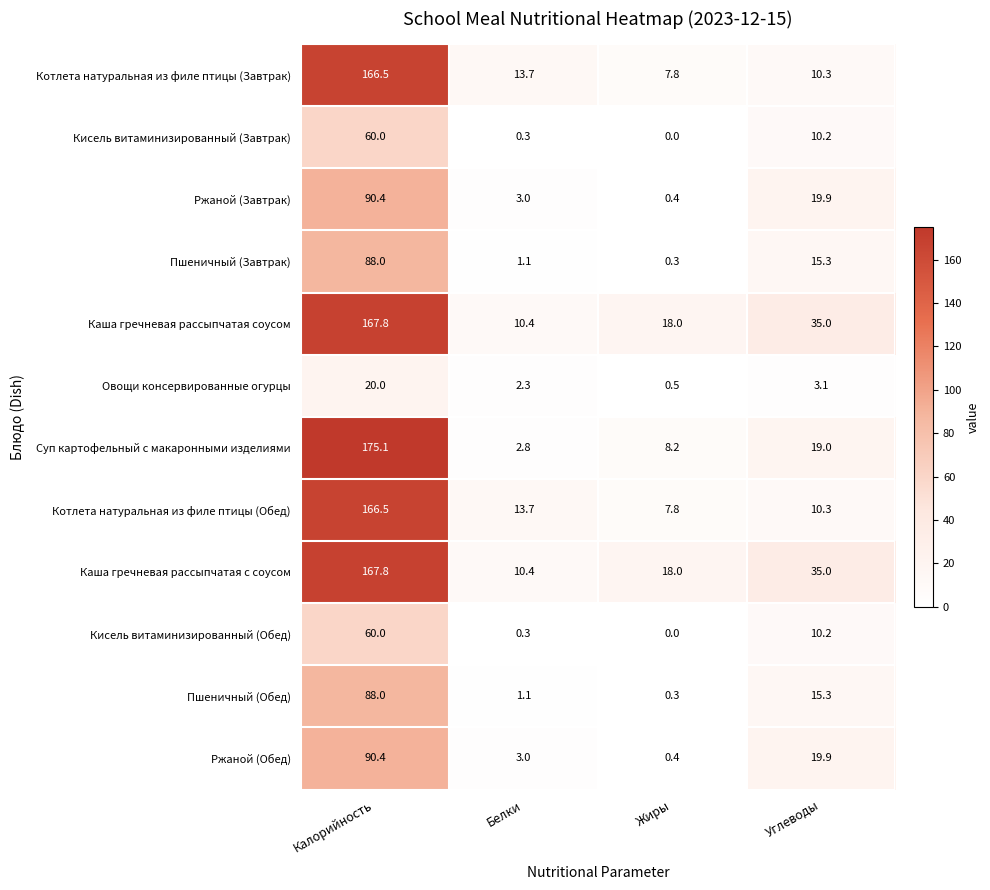

Which category has the highest value in the Каша гречневая рассыпчатая с соусом series?

Калорийность